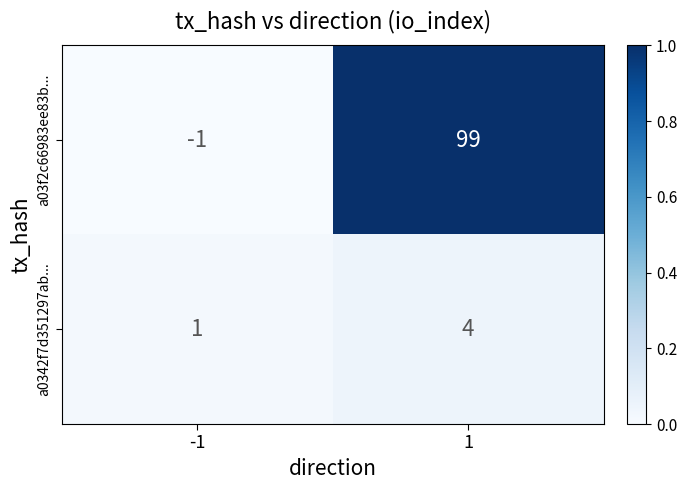

Is the value of a0342f7d351297ab... at 1 greater than the value of a03f2c66983ee83b... at -1?

Yes